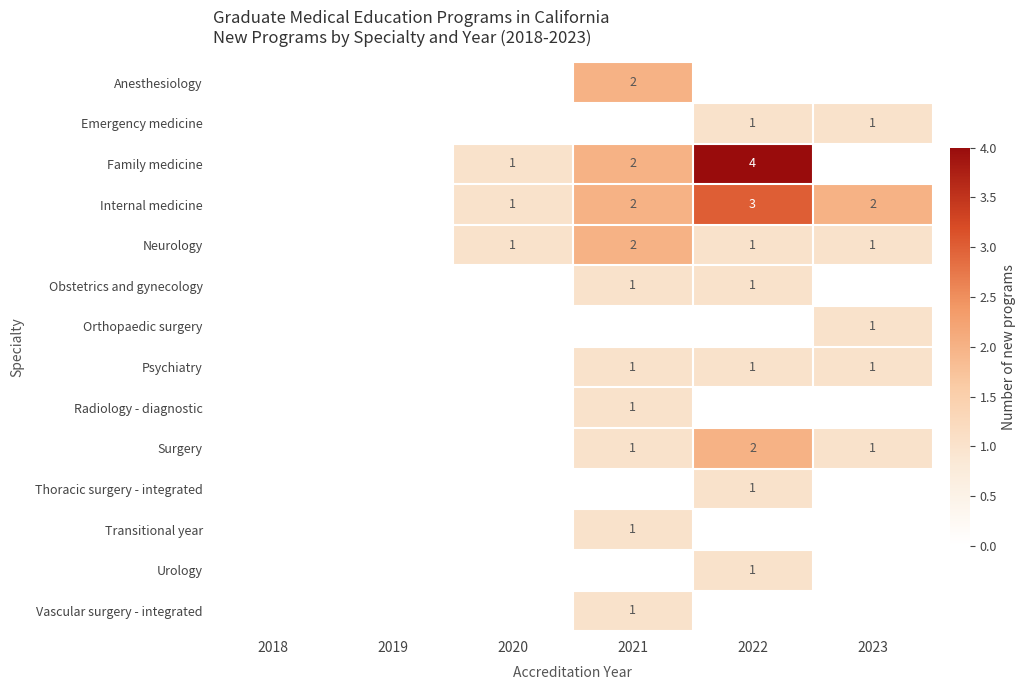

The value of Surgery at 2023 is 1. True or false?

True